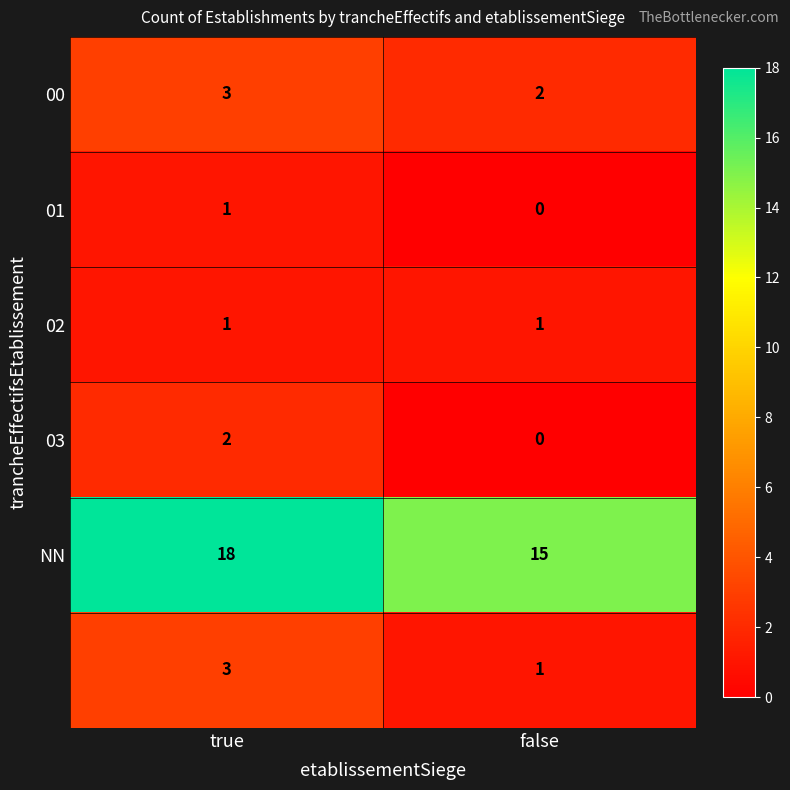

What is the maximum value shown in the chart?

18